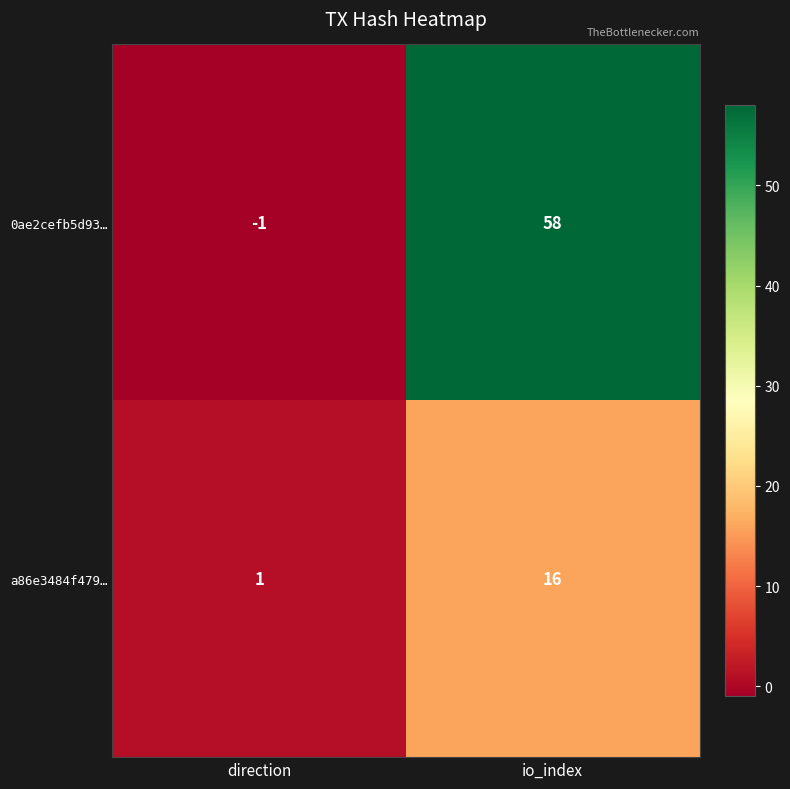

Which series has the largest total across all categories?

0ae2cefb5d93…